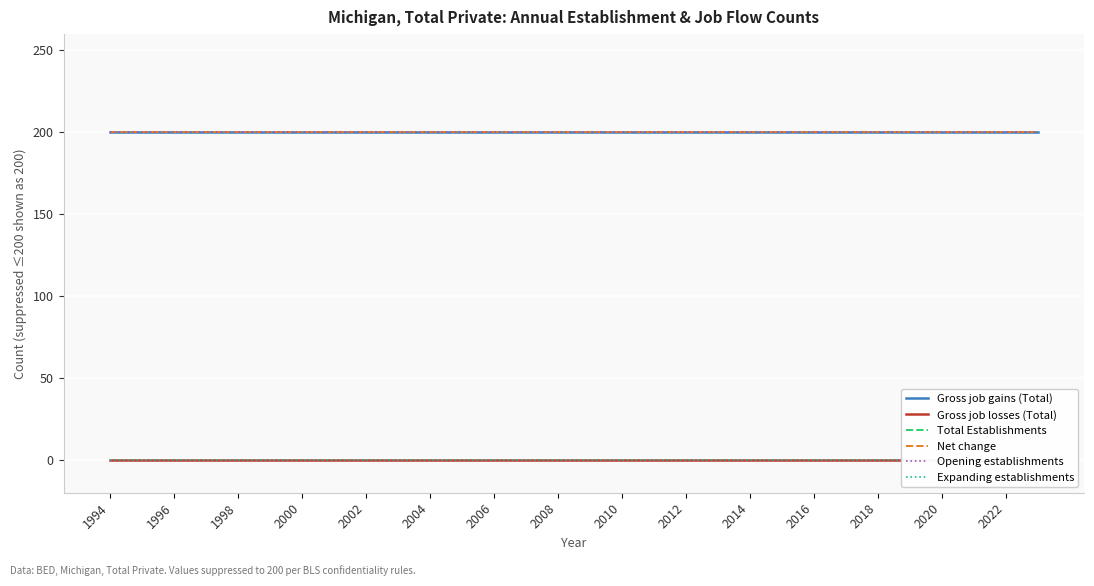

Is it true that Net change equals 351 at 2008?

False